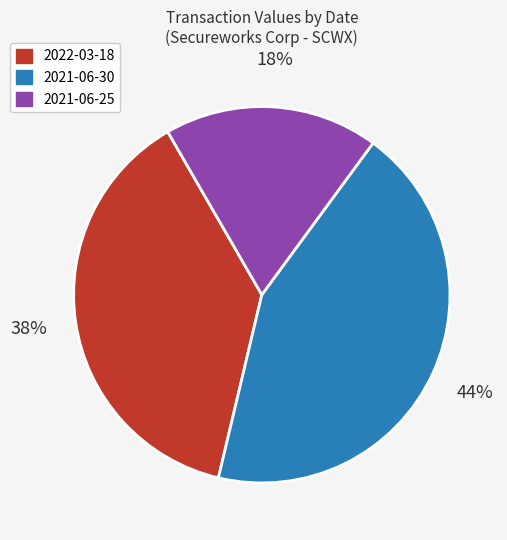

To the nearest percent, what is the difference between the 2022-03-18 and 2021-06-30 slice percentages?

6%